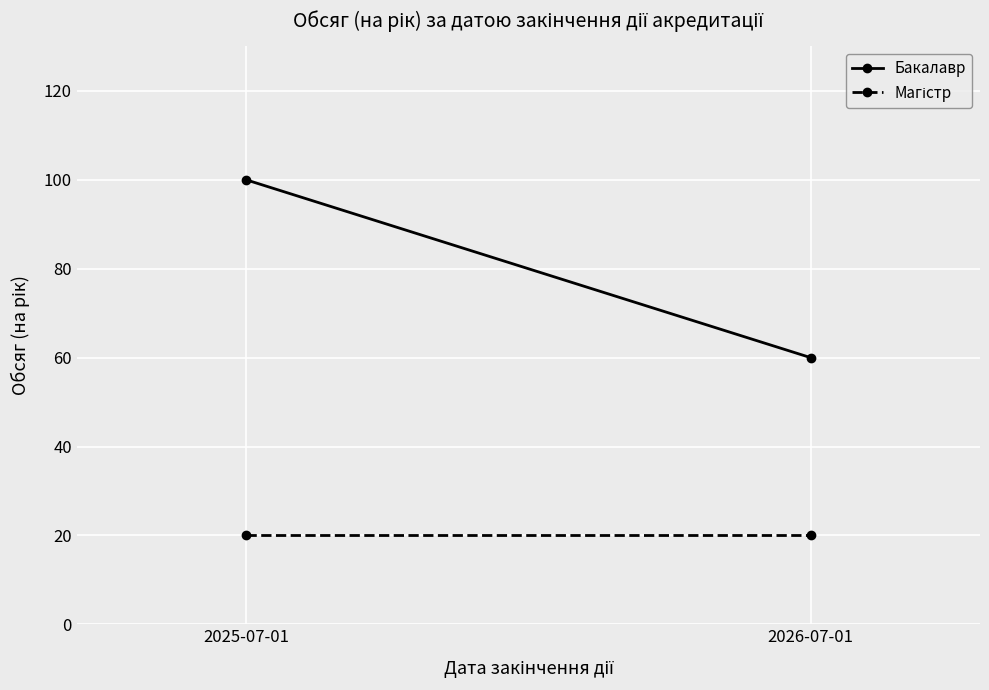

At which category is the sum across all series the highest?

2025-07-01